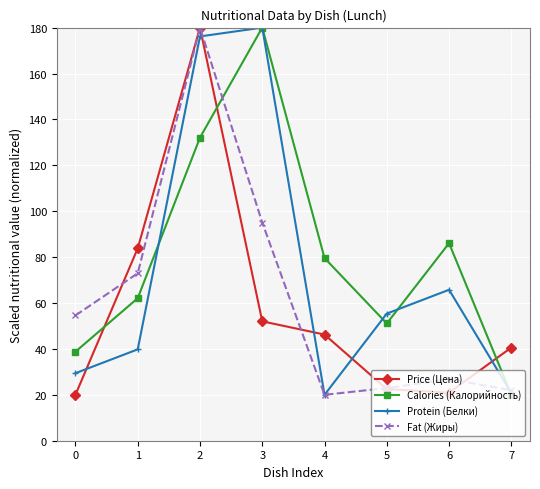

How many intersections are there between Protein (Белки) and Price (Цена)?

5